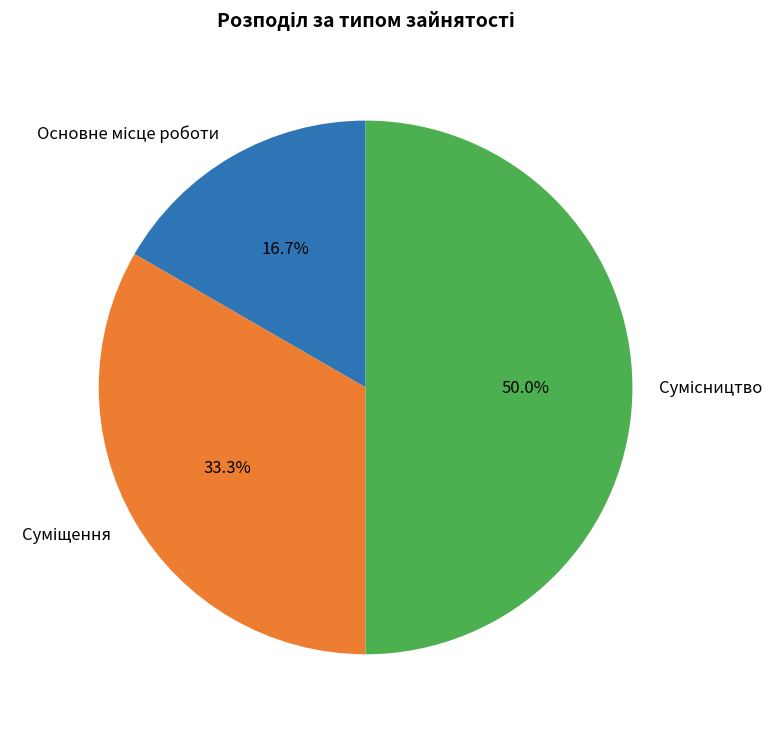

To the nearest percent, what is the average slice percentage?

33%